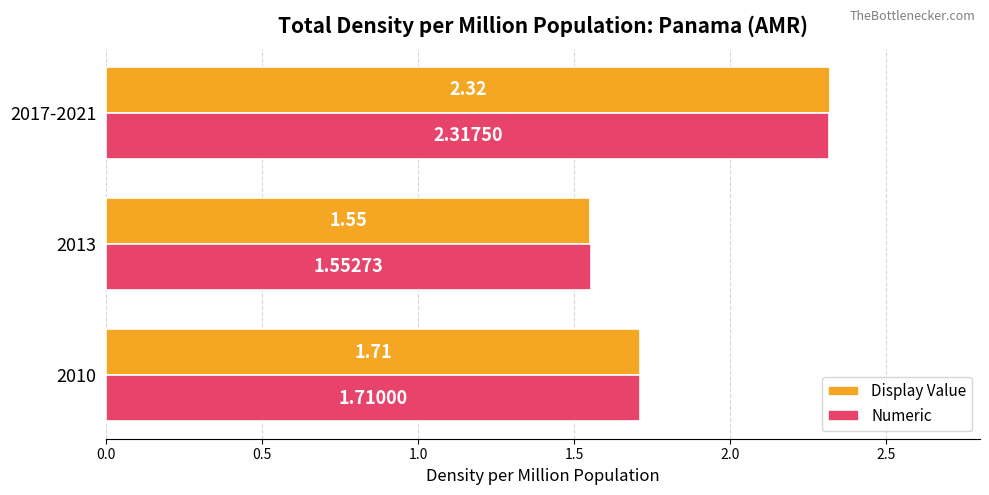

Which category has the highest value in the Display Value series?

2017-2021